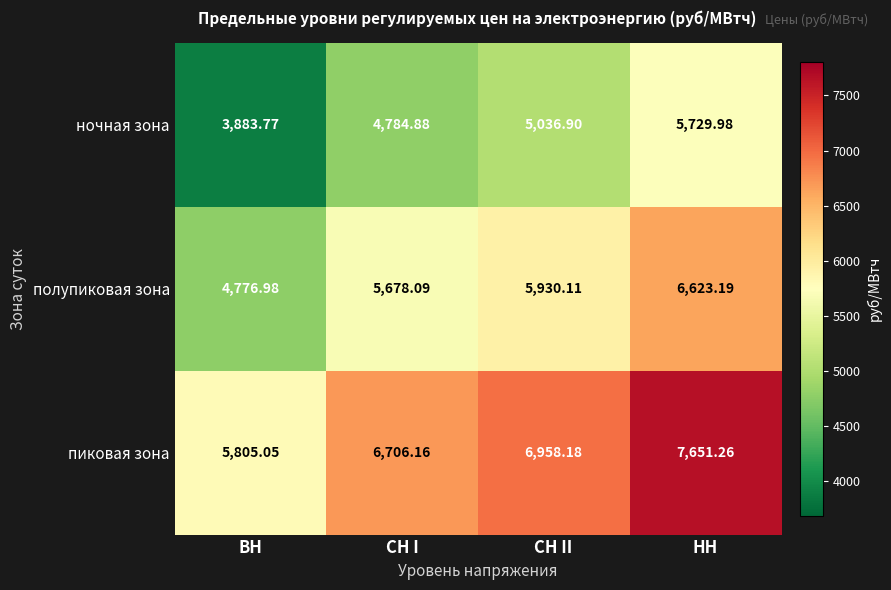

Where is полупиковая зона nearest to the value 5700?

СН I